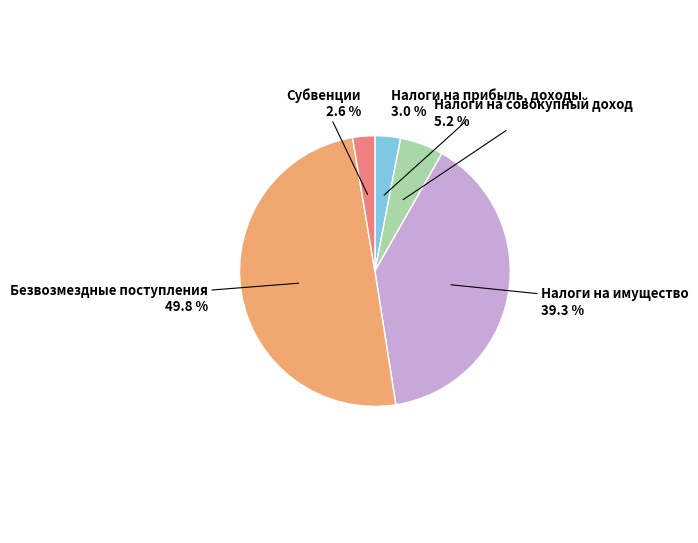

Count the number of slices in the pie.

5